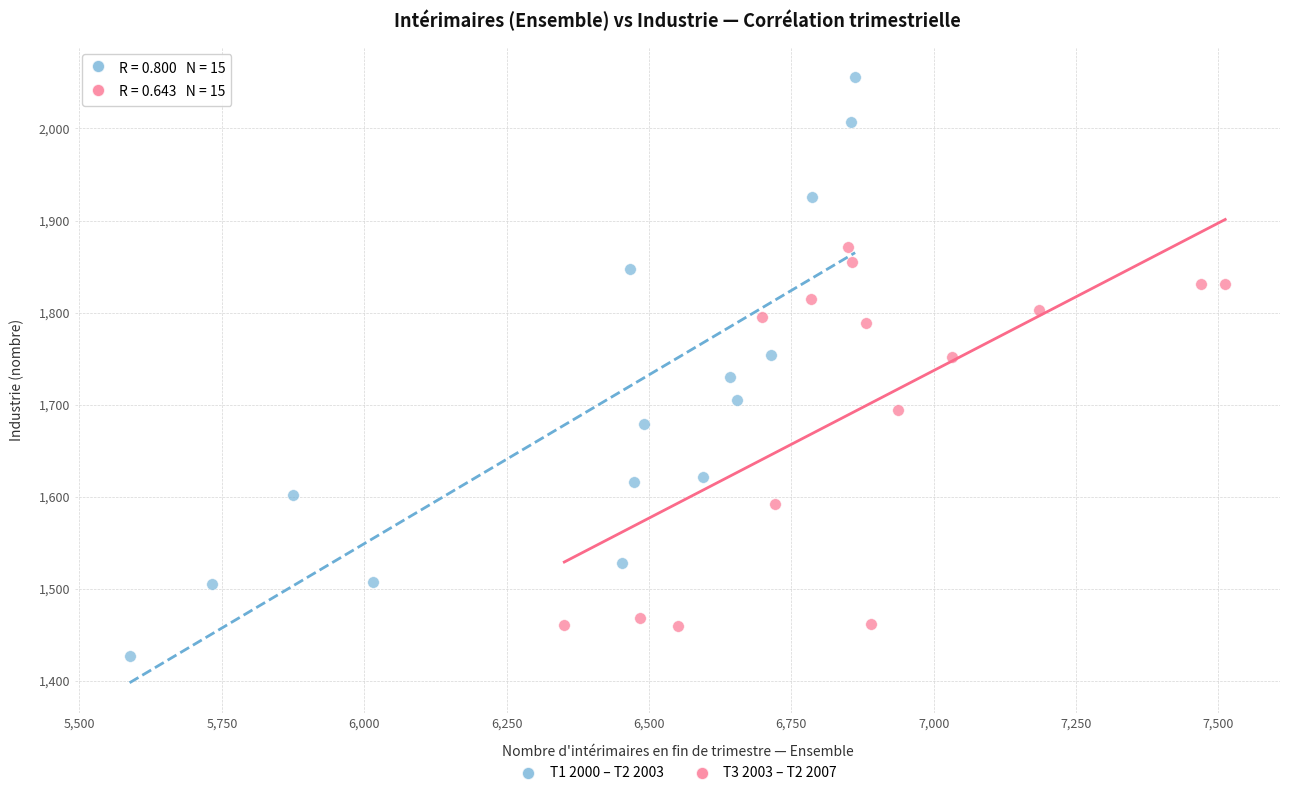

Which series reaches the minimum Y coordinate?

T1 2000 – T2 2003